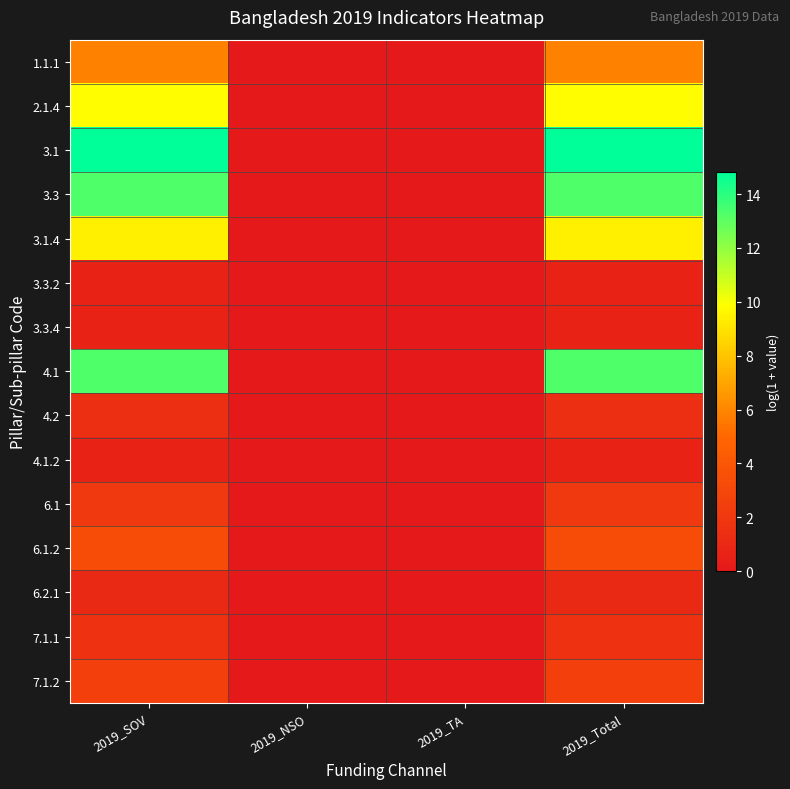

Reading left to right, extract all data points from this chart.

1.1.1: 2019_SOV=5.8	2019_NSO=0.0	2019_TA=0.0	2019_Total=5.8
2.1.4: 2019_SOV=9.8	2019_NSO=0.0	2019_TA=0.0	2019_Total=9.8
3.1: 2019_SOV=14.8	2019_NSO=0.0	2019_TA=0.0	2019_Total=14.8
3.3: 2019_SOV=13.3	2019_NSO=0.0	2019_TA=0.0	2019_Total=13.3
3.1.4: 2019_SOV=9.4	2019_NSO=0.0	2019_TA=0.0	2019_Total=9.4
3.3.2: 2019_SOV=0.7	2019_NSO=0.0	2019_TA=0.0	2019_Total=0.7
3.3.4: 2019_SOV=0.7	2019_NSO=0.0	2019_TA=0.0	2019_Total=0.7
4.1: 2019_SOV=13.3	2019_NSO=0.0	2019_TA=0.0	2019_Total=13.3
4.2: 2019_SOV=1.4	2019_NSO=0.0	2019_TA=0.0	2019_Total=1.4
4.1.2: 2019_SOV=0.7	2019_NSO=0.0	2019_TA=0.0	2019_Total=0.7
6.1: 2019_SOV=2.1	2019_NSO=0.0	2019_TA=0.0	2019_Total=2.1
6.1.2: 2019_SOV=3.3	2019_NSO=0.0	2019_TA=0.0	2019_Total=3.3
6.2.1: 2019_SOV=1.1	2019_NSO=0.0	2019_TA=0.0	2019_Total=1.1
7.1.1: 2019_SOV=1.6	2019_NSO=0.0	2019_TA=0.0	2019_Total=1.6
7.1.2: 2019_SOV=2.5	2019_NSO=0.0	2019_TA=0.0	2019_Total=2.5